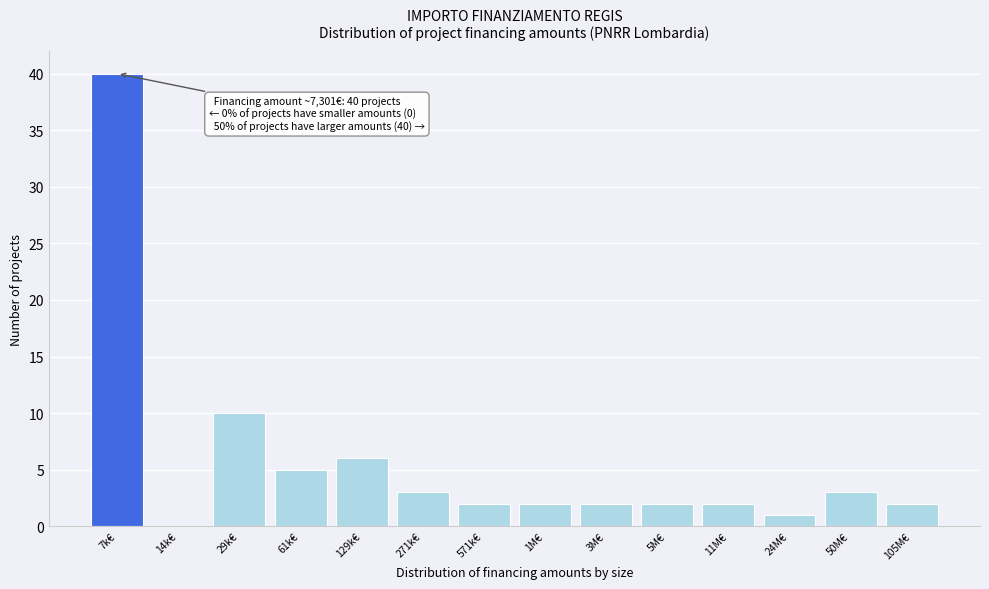

The value at 1M€ is 0. True or false?

False